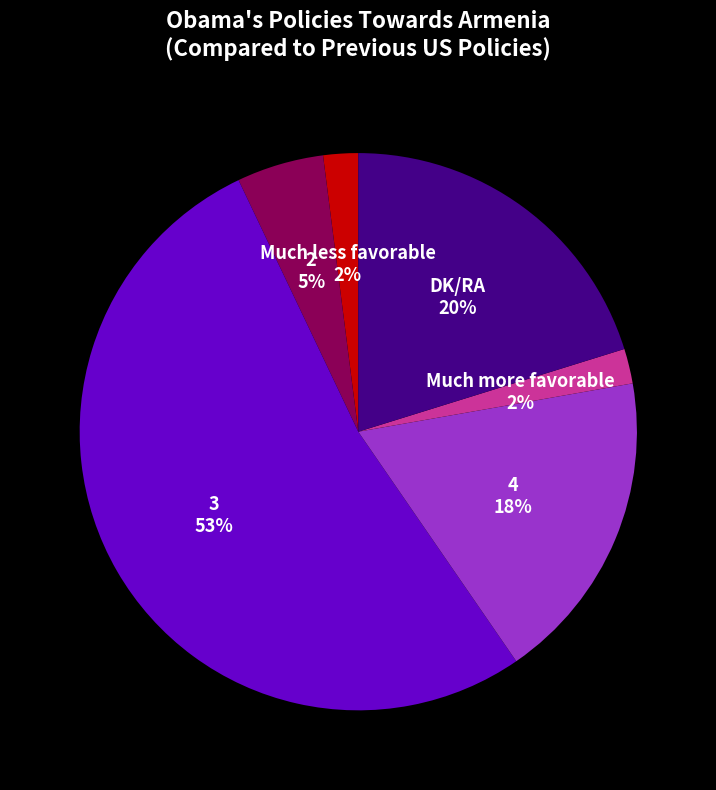

Does 3 account for over 50% of the chart?

Yes